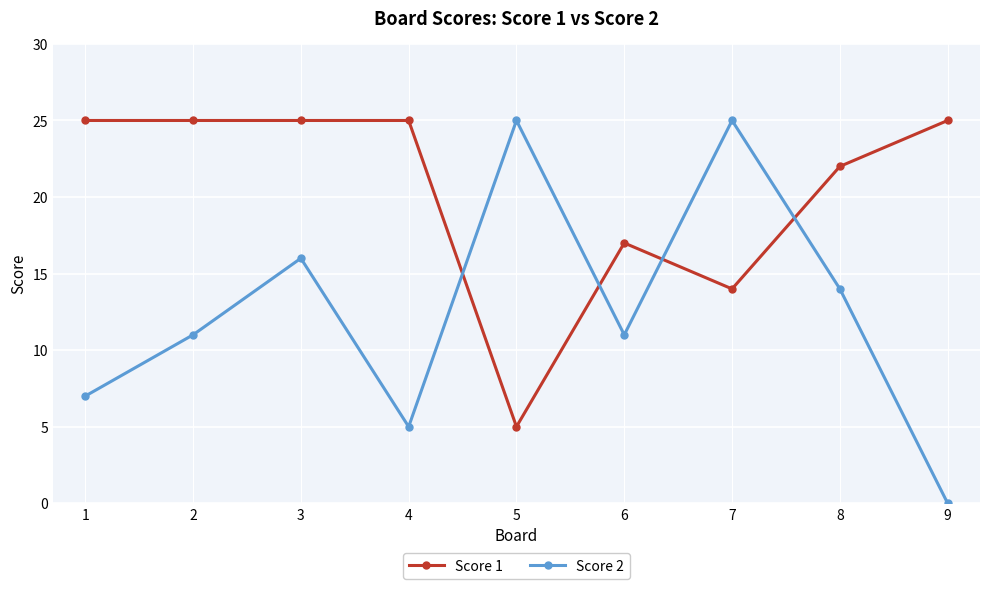

Which series has the largest total across all categories?

Score 1